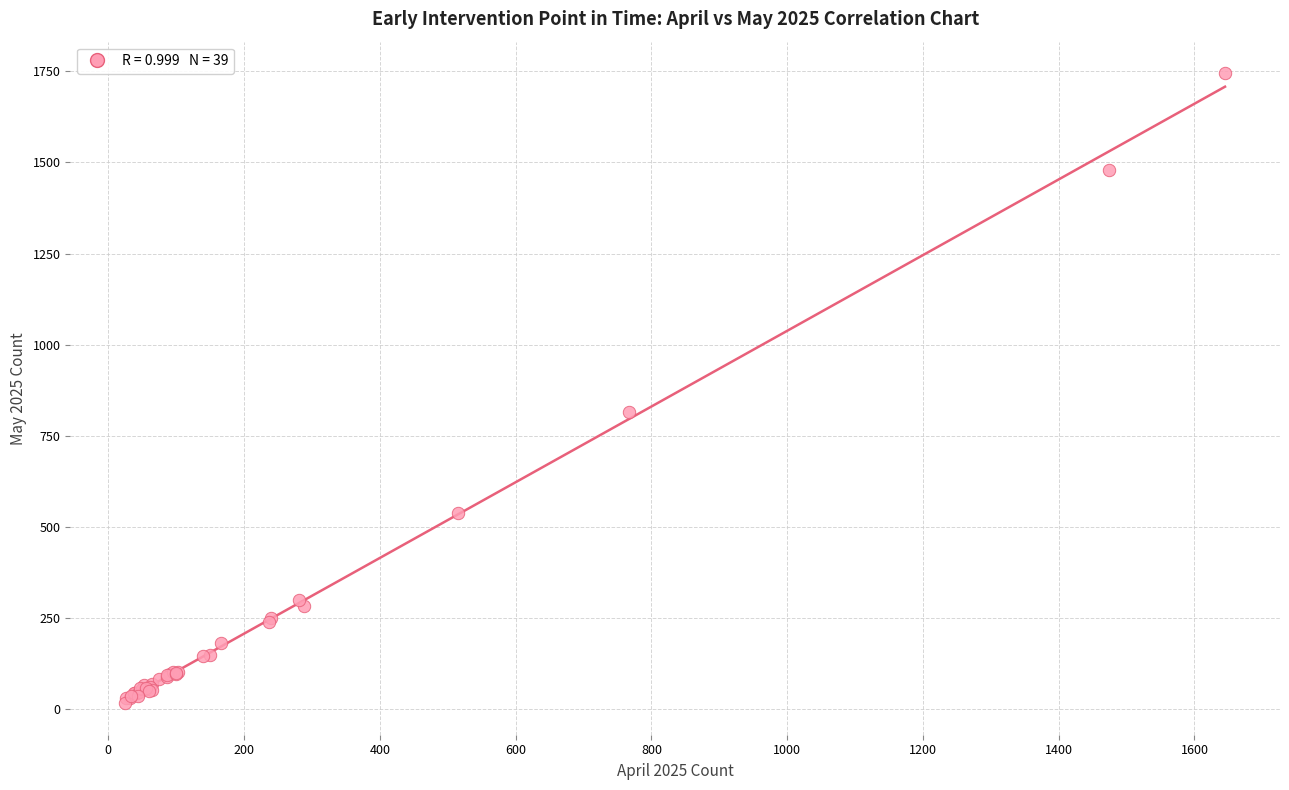

What Y value in the scatter plot is closest to 881?

816